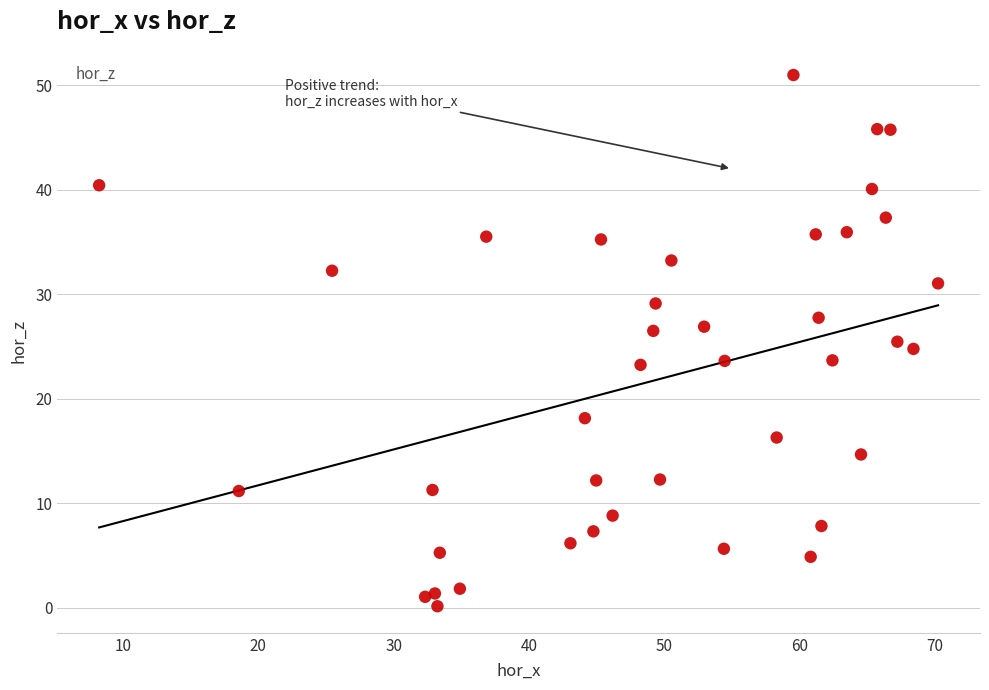

What is the range of Y values (max minus min)?

50.8